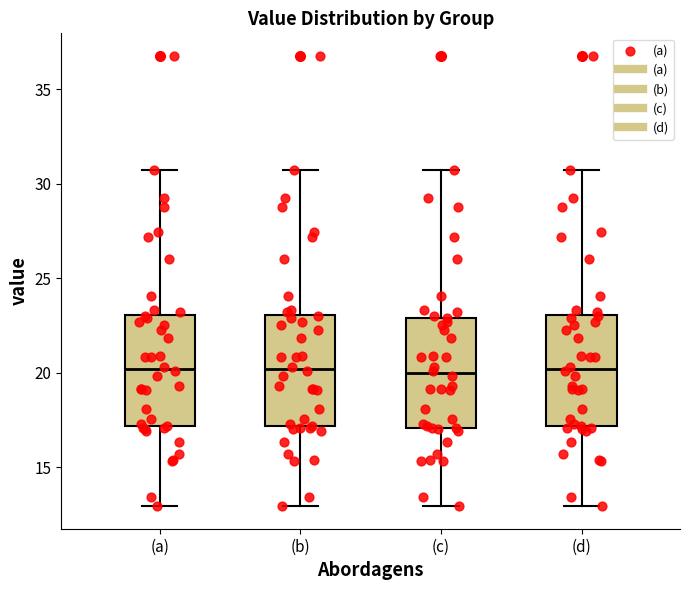

Where is the upper edge of the box for (a) on the y-axis? The values are not printed on the chart, so give them approximately, as read against the axis.

23.0